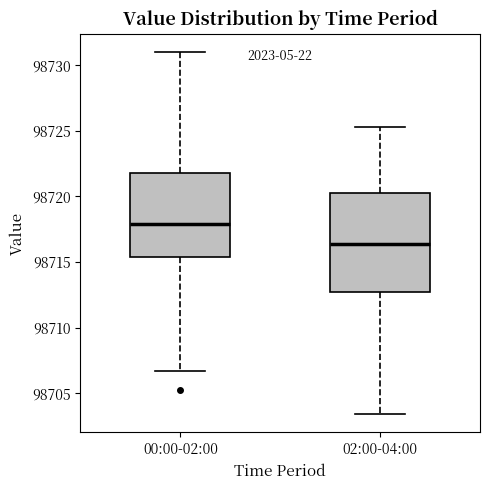

Where is the upper edge of the box for 00:00-02:00 on the y-axis? The values are not printed on the chart, so give them approximately, as read against the axis.

98722.0